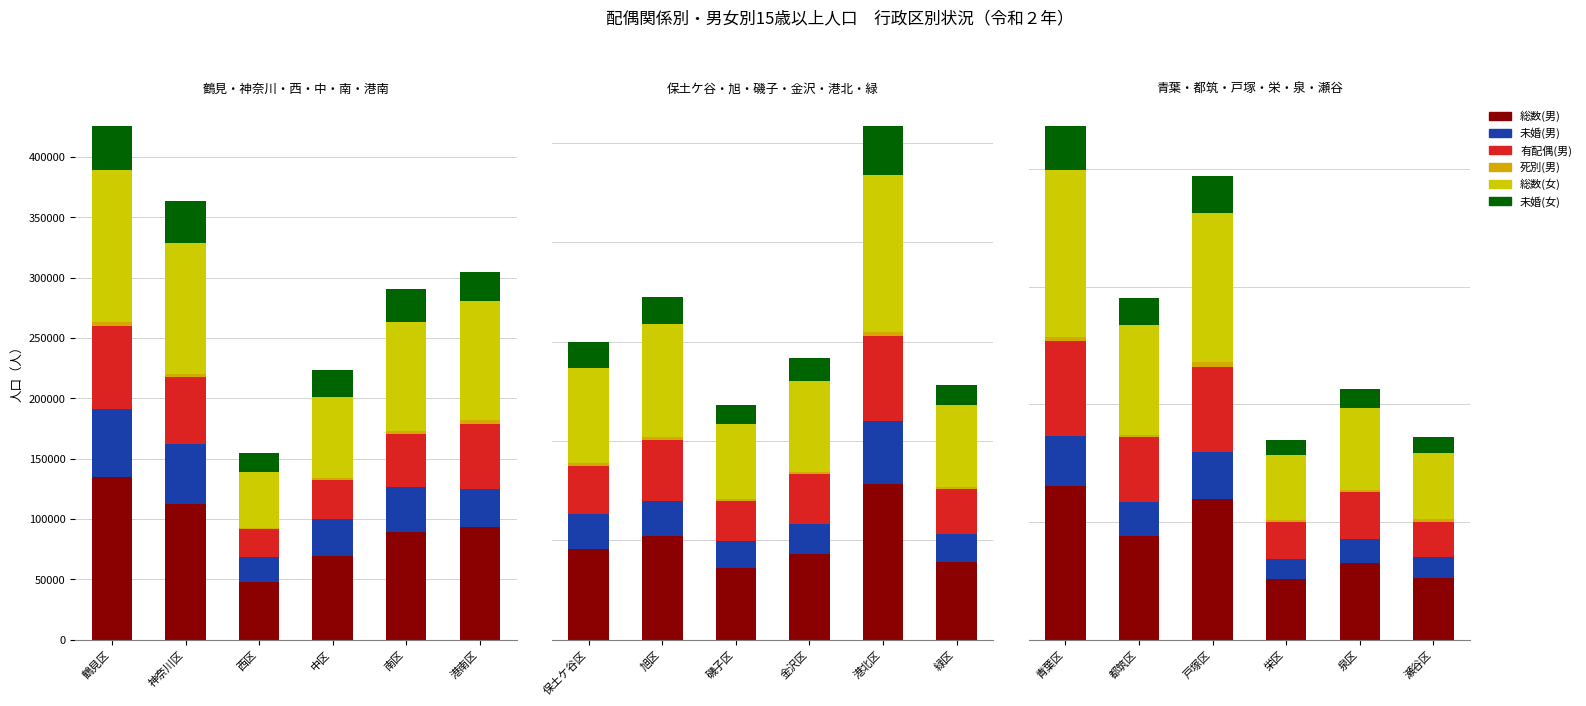

What is the difference between the maximum and second lowest values in the 総数(女) series?

85092